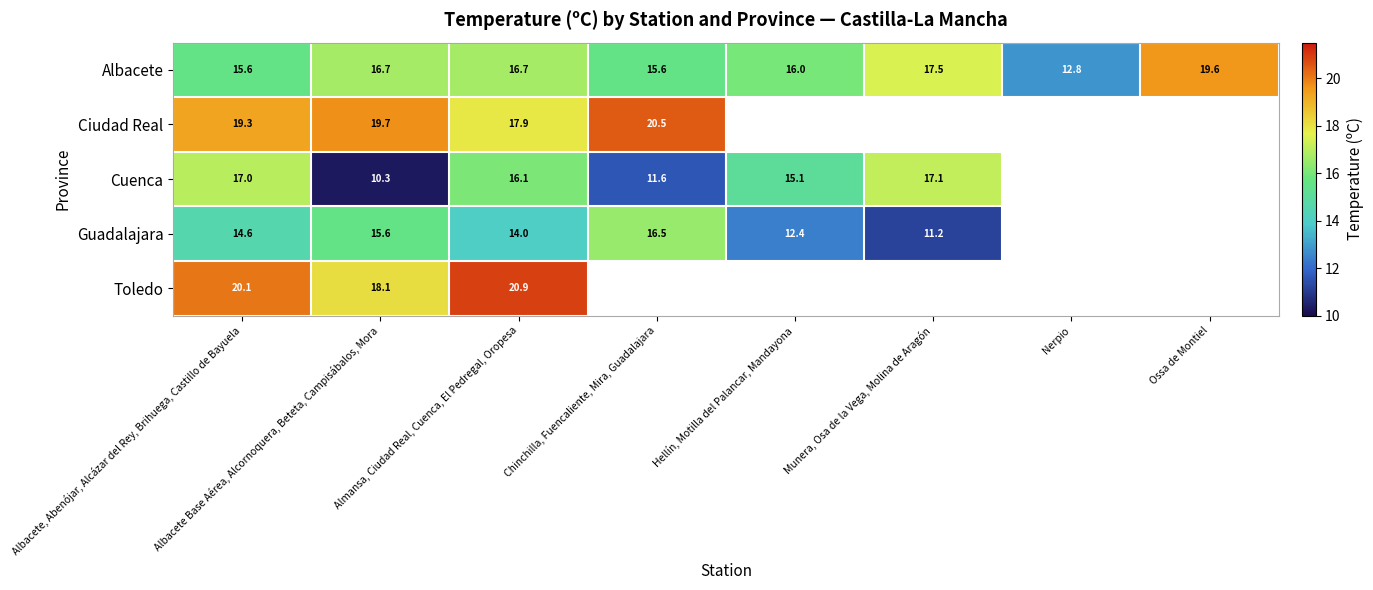

At Albacete, Abenójar, Alcázar del Rey, Brihuega, Castillo de Bayuela, list the series in order from smallest to largest.

Guadalajara, Albacete, Cuenca, Ciudad Real, Toledo